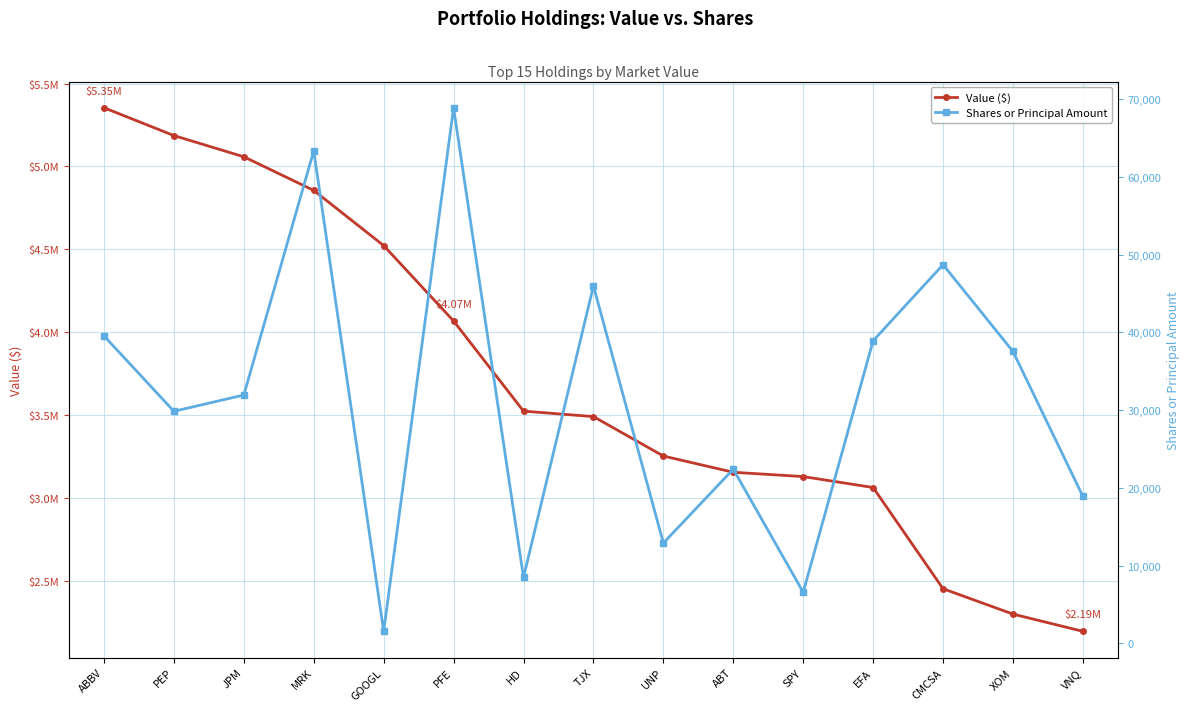

True or false: Value ($) has a value of 3062000 at EFA.

True